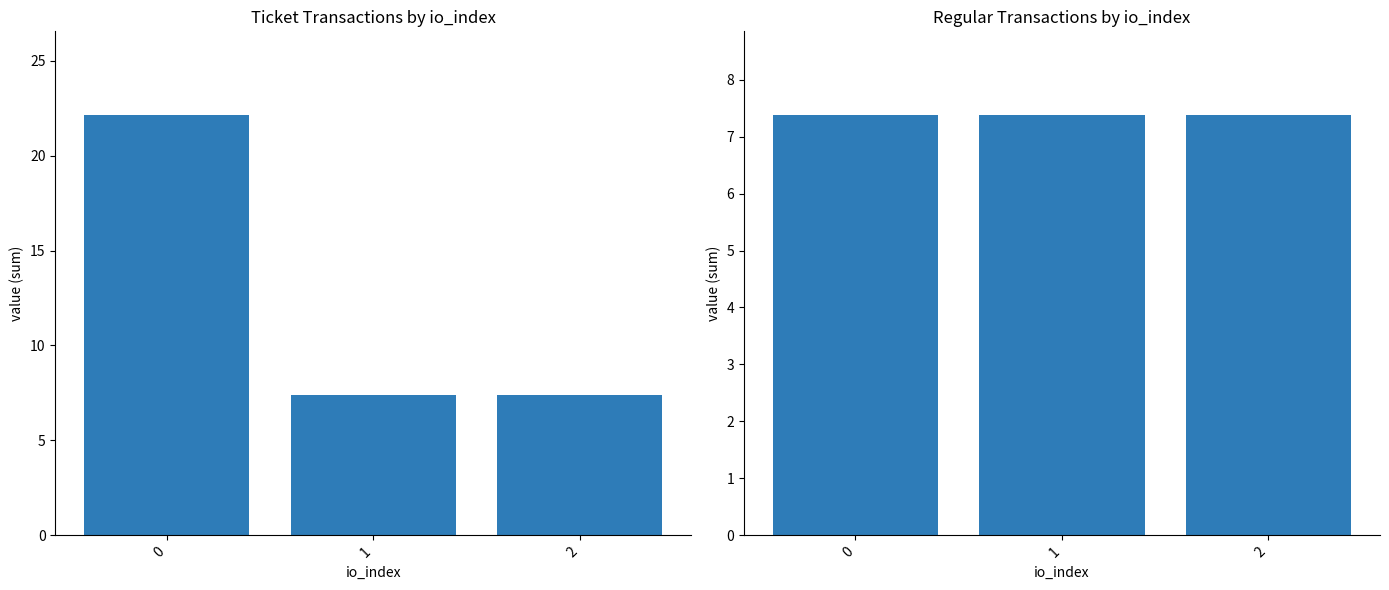

Which has a higher value, 1 or 2?

1